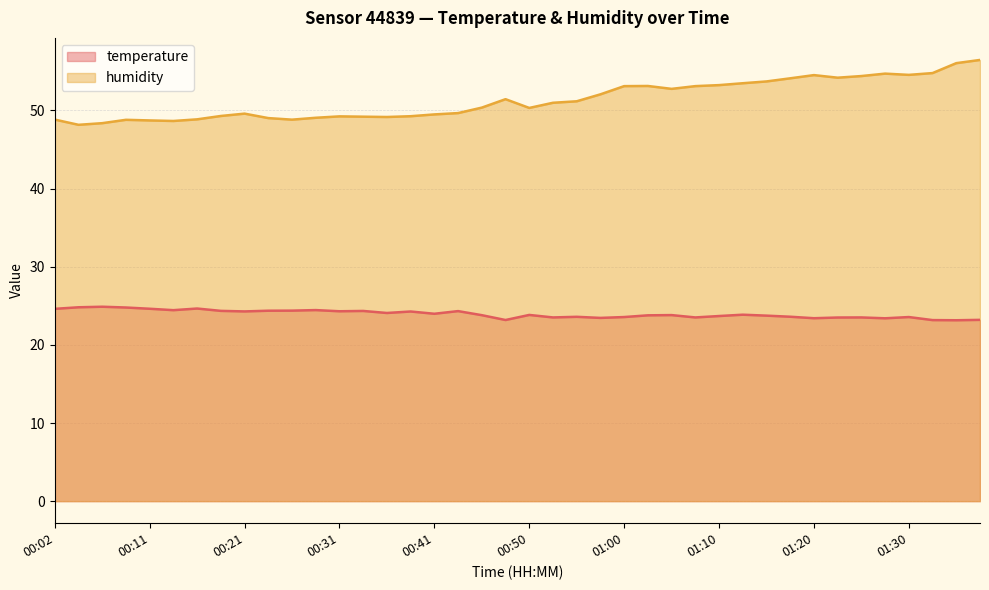

Where is temperature nearest to the value 24?

00:41